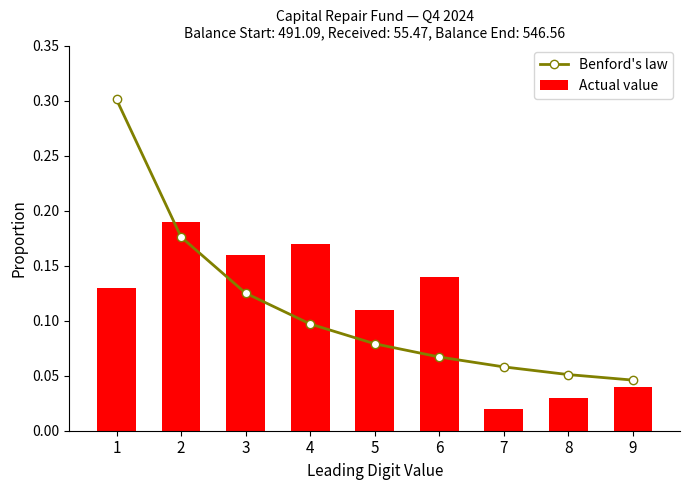

Read the Actual value value at 6.

0.1